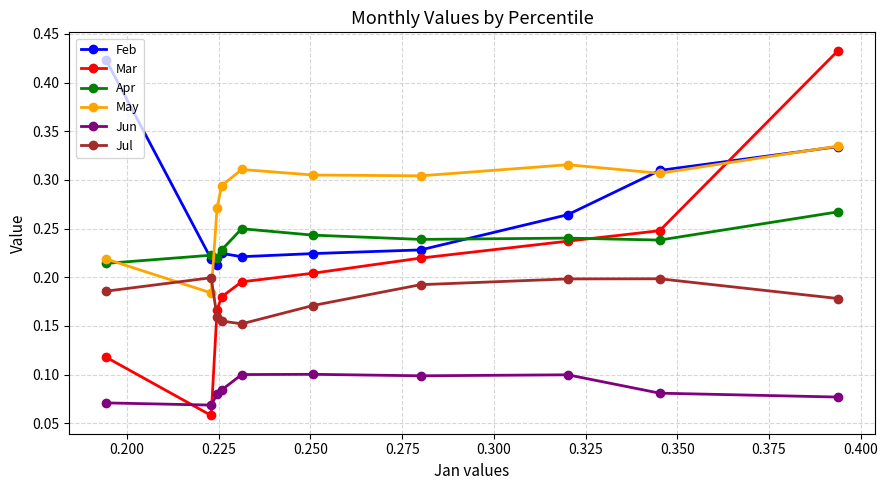

How many interior local peaks does the May series have?

2